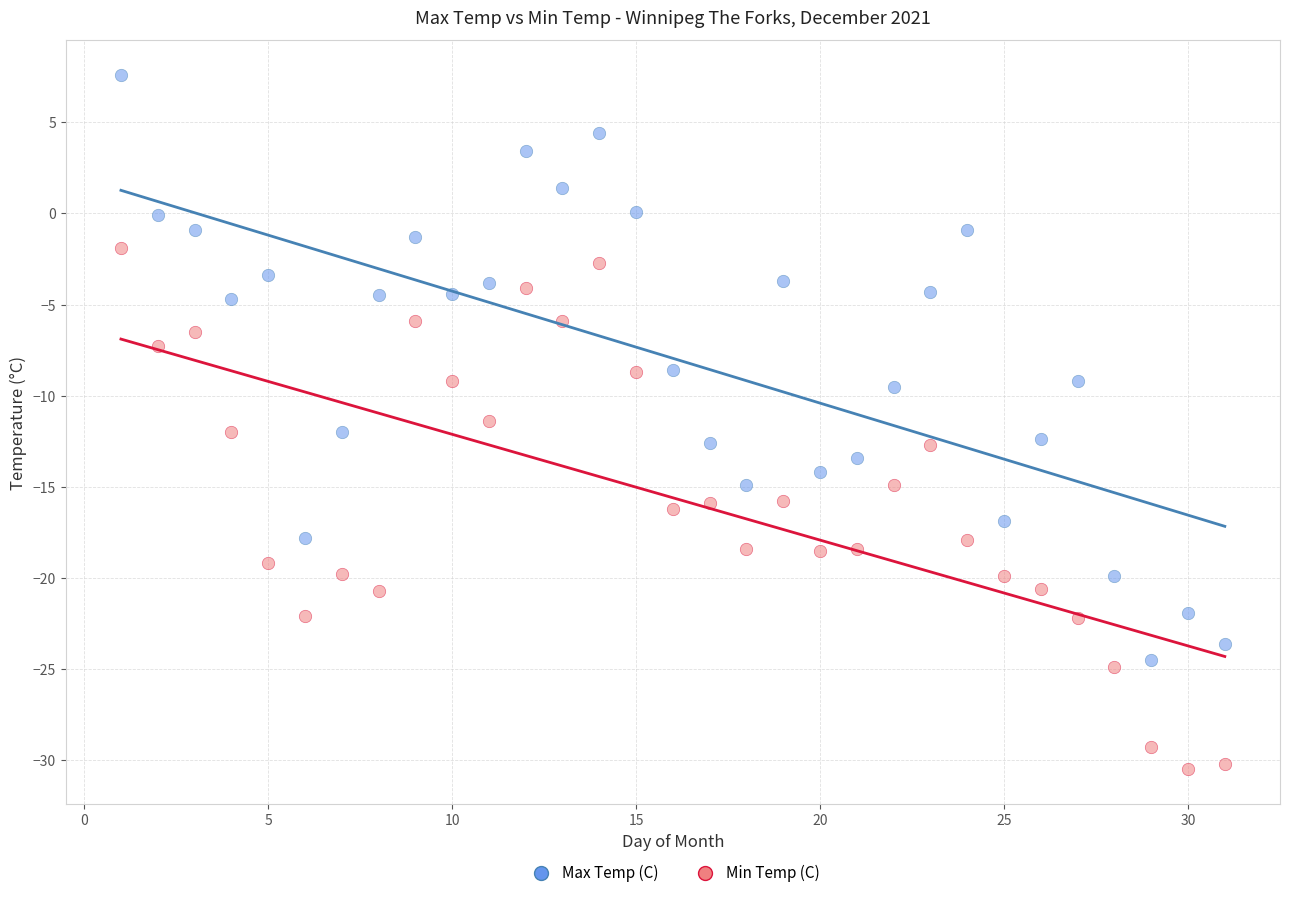

Which series reaches the minimum Y coordinate?

Min Temp (C)